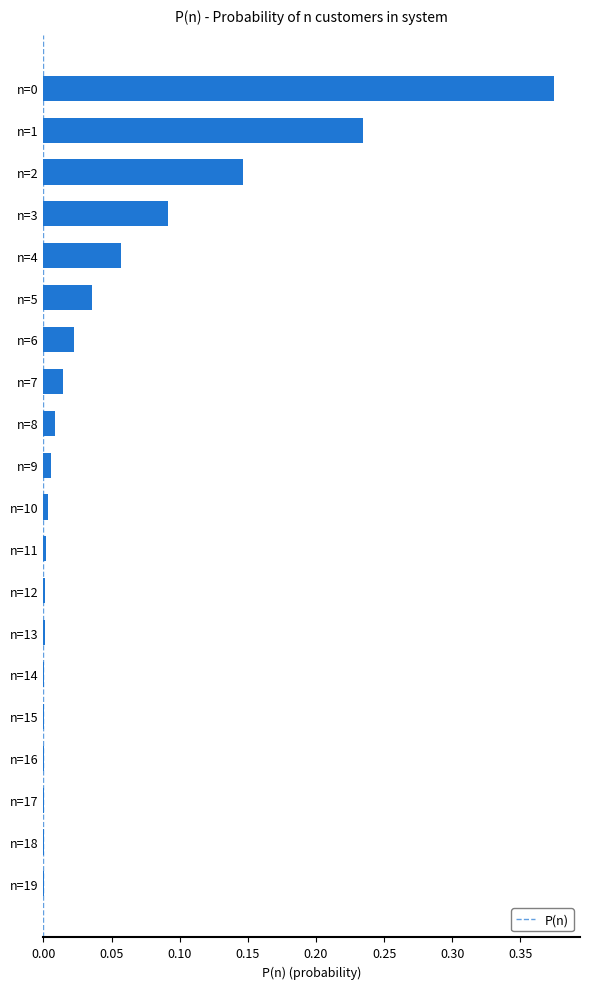

True or false: the data shows 0.0 at n=8.

True